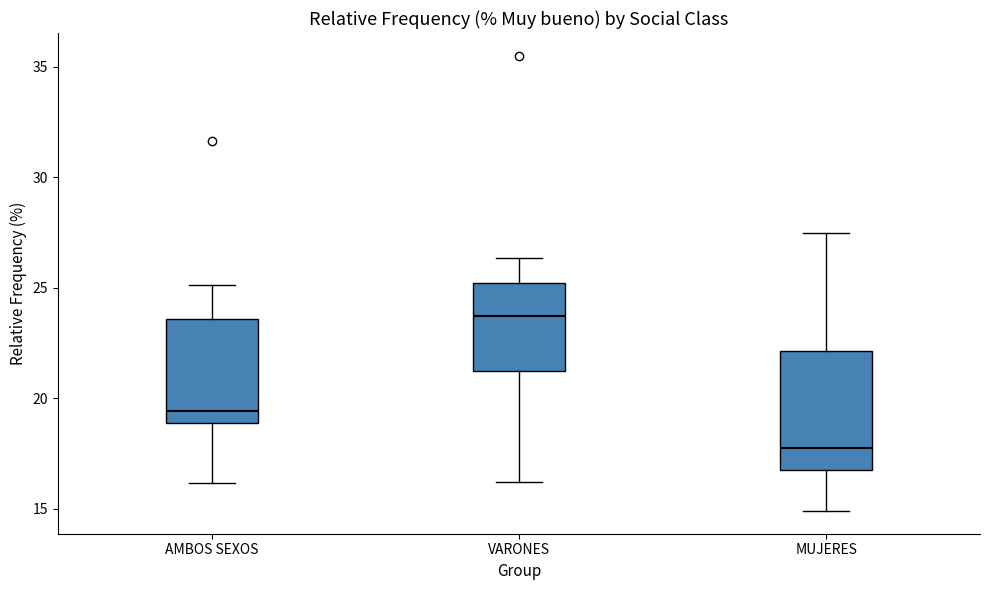

Reading left to right, read every box against the y-axis: the position of its median line, the range the box covers, and the ends of its whiskers. The values are not printed on the chart, so give them approximately, as read against the axis.

AMBOS SEXOS: median 19.5, box 19.0 to 23.5, whiskers 16.0 to 25.0
VARONES: median 23.5, box 21.0 to 25.0, whiskers 16.0 to 26.5
MUJERES: median 18.0, box 17.0 to 22.0, whiskers 15.0 to 27.5